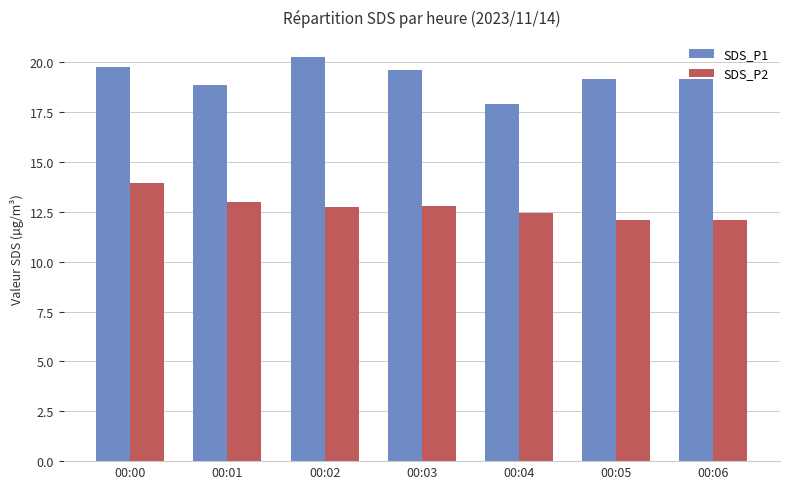

How many groups of bars are there?

7